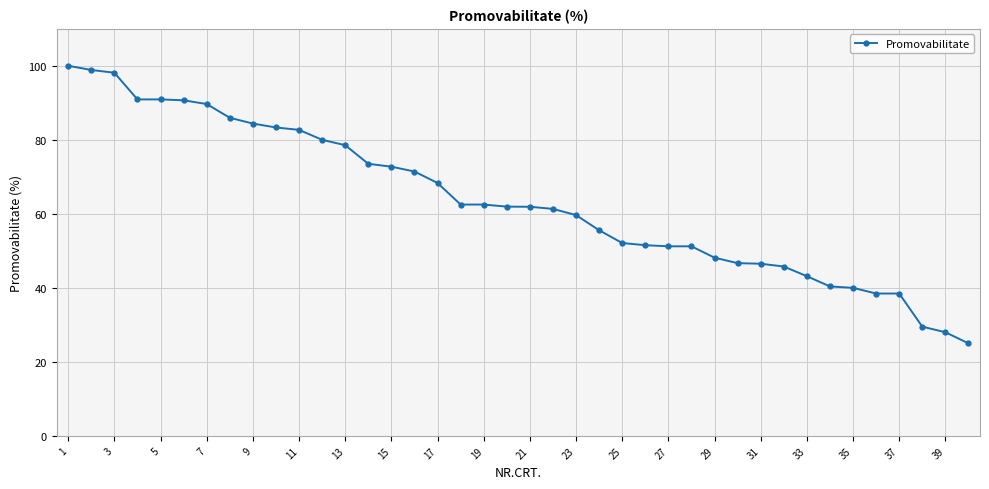

What is the value of the 25th point from the left?

52.1